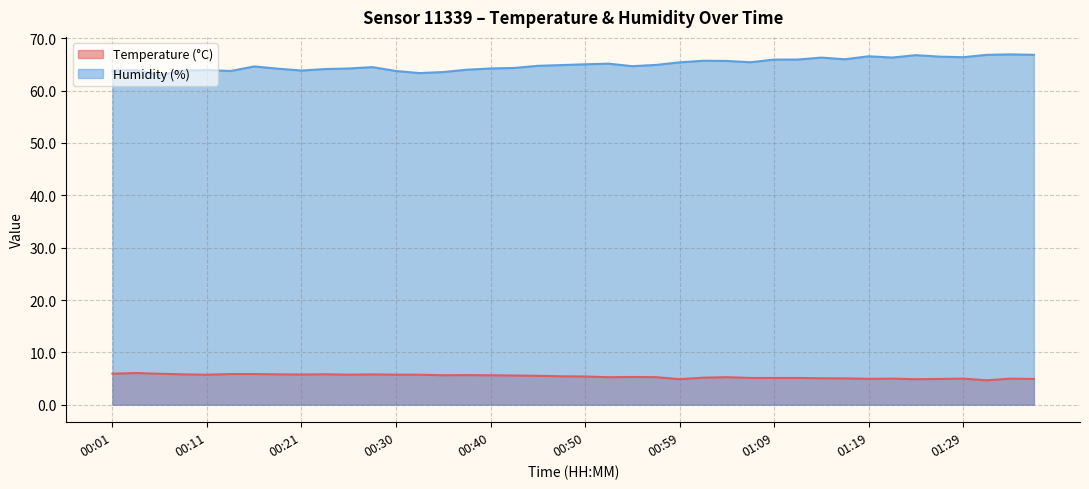

True or false: Humidity (%) and Temperature (°C) cross at least once.

False